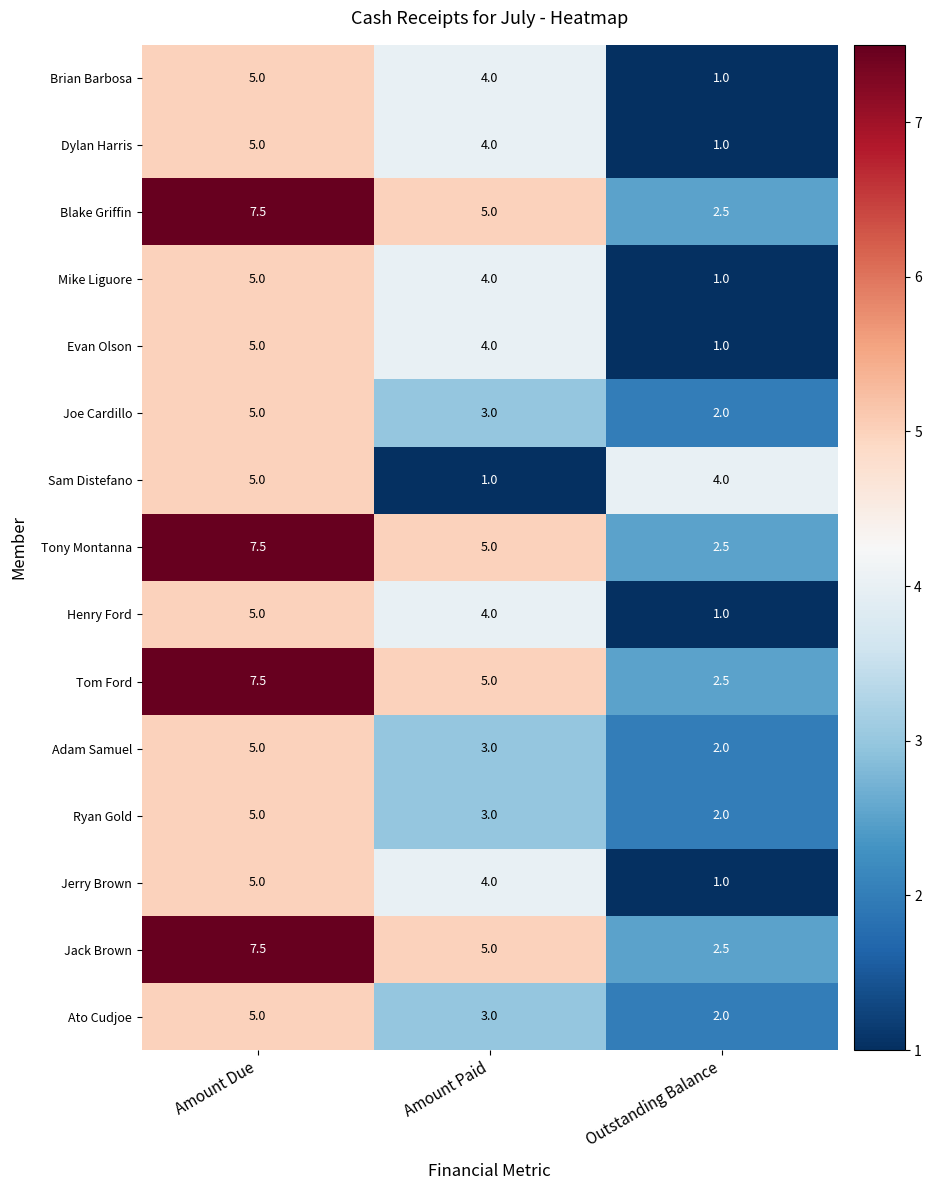

At which category is the sum across all series the highest?

Amount Due